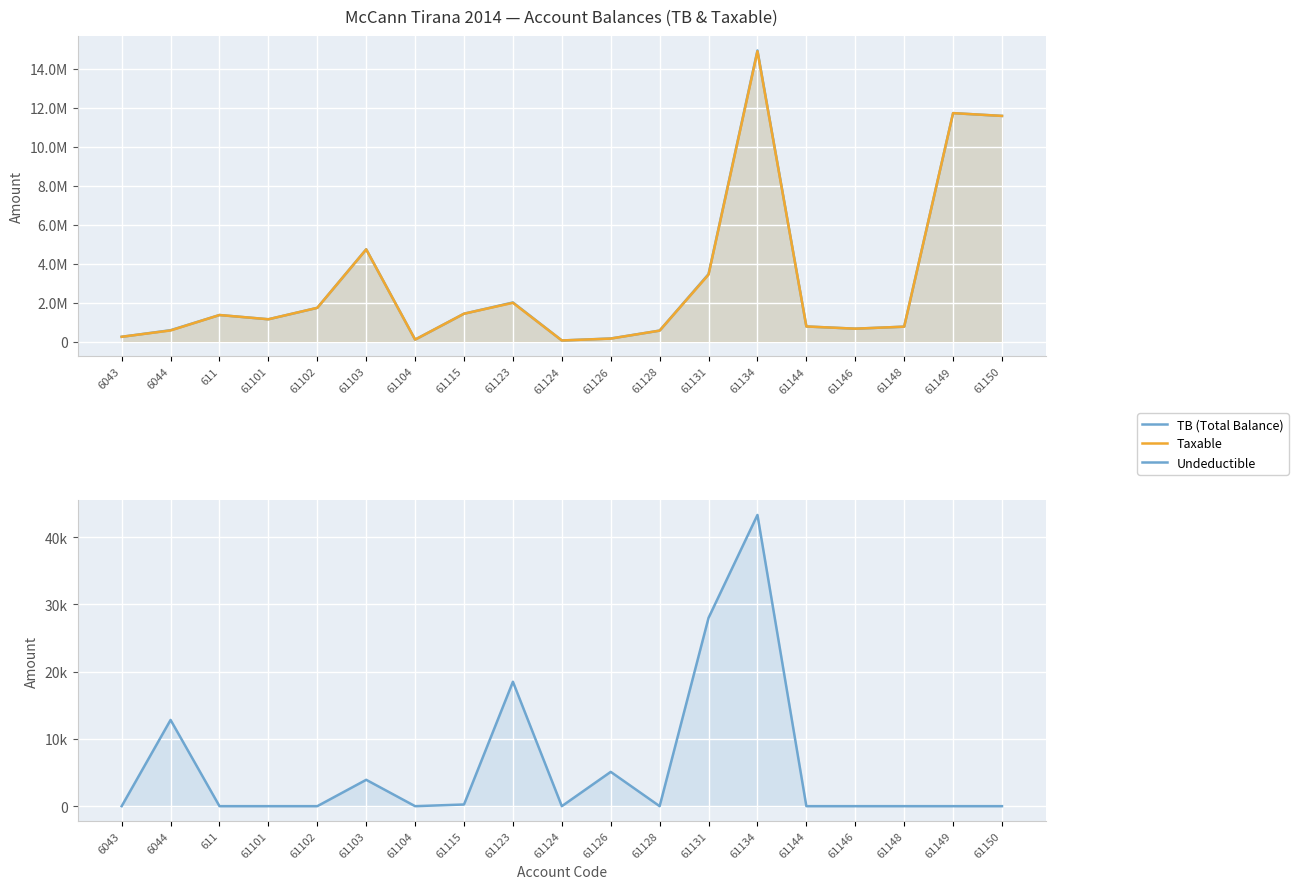

In Undeductible, how many points are higher than both neighbors (excluding endpoints)?

5